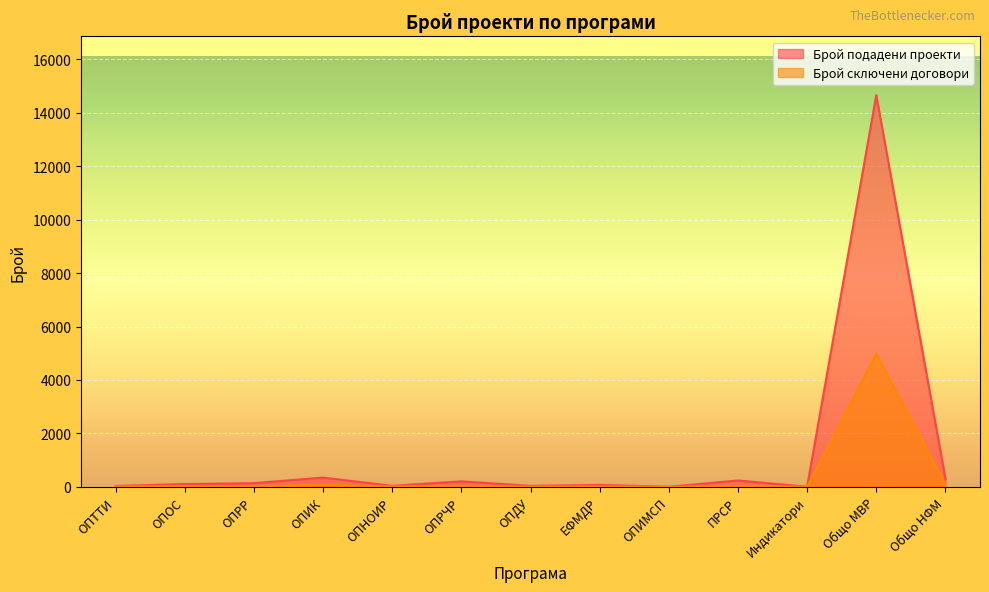

Which has a higher value, ЕФМДР or Общо МВР?

Общо МВР